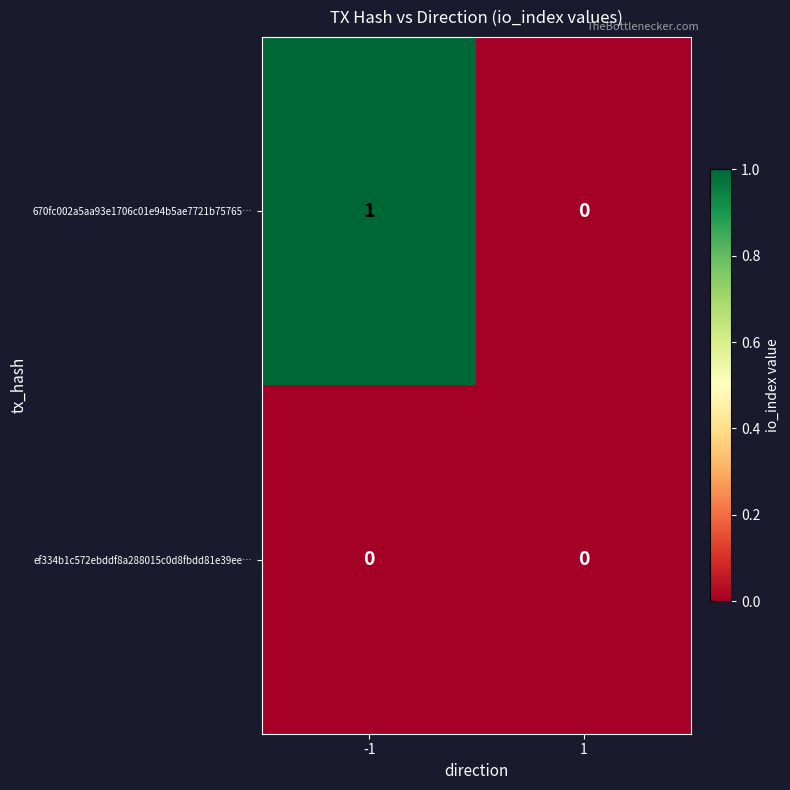

Which series has the largest total across all categories?

670fc002a5aa93e1706c01e94b5ae7721b75765…